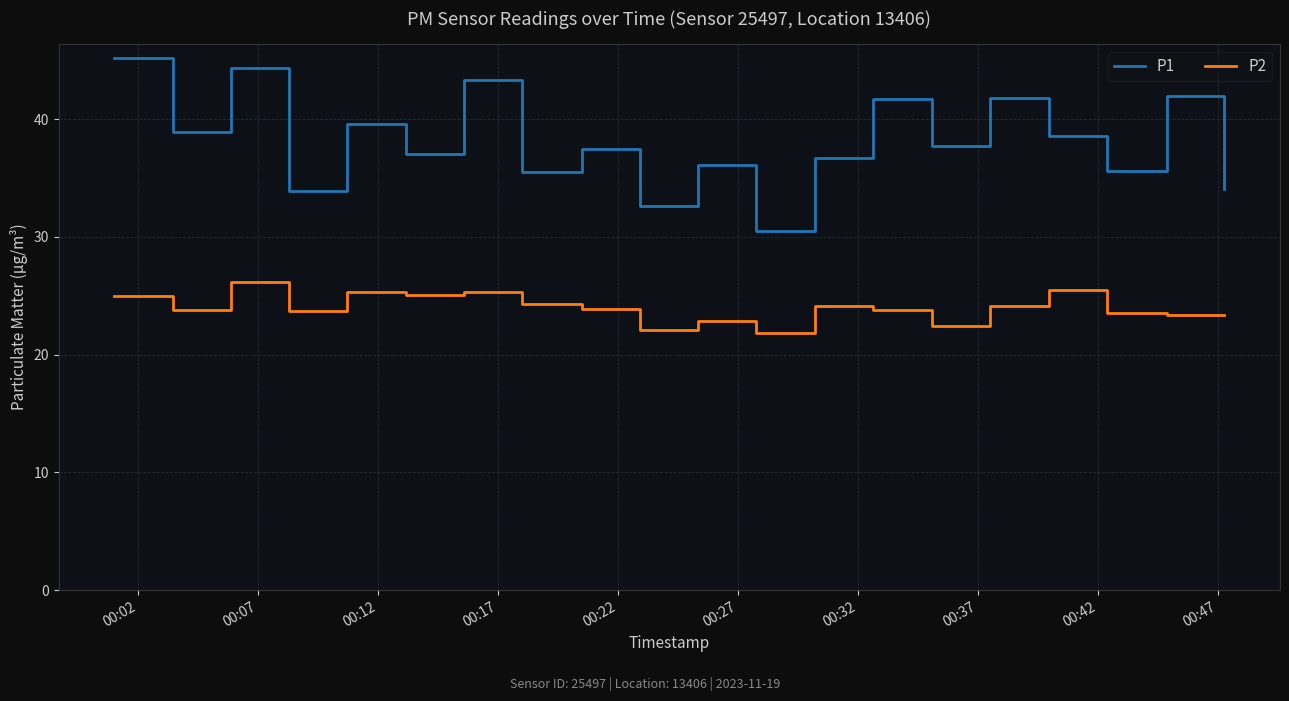

List the series in order of their peak value, lowest first.

P2, P1